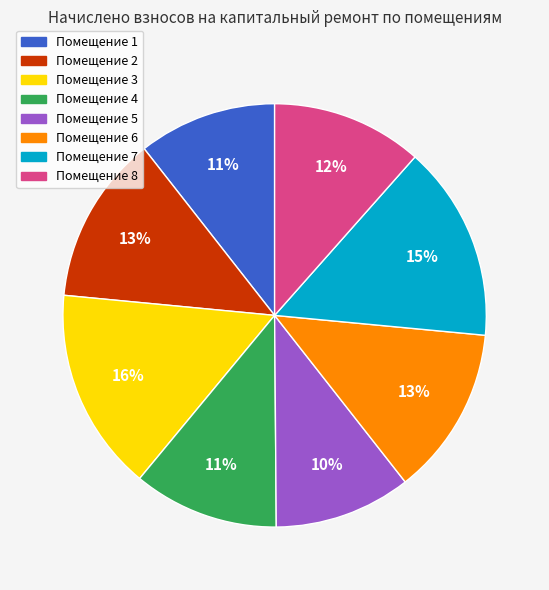

Is there a majority slice in this chart?

No